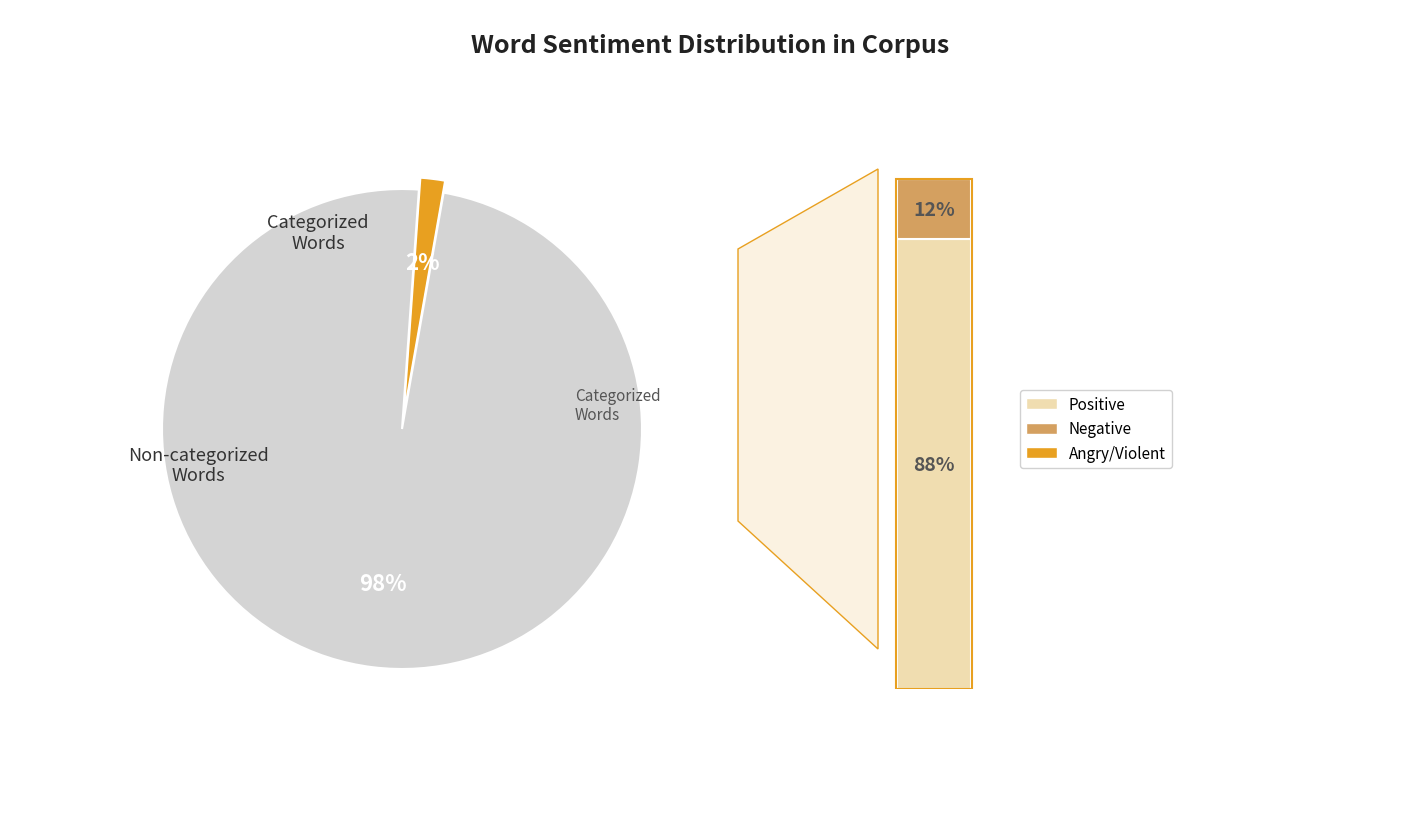

Approximately how many times larger is the value at Words in Sentiment List#1: Positive compared to Words in Sentiment List#2: Negative?

7.5